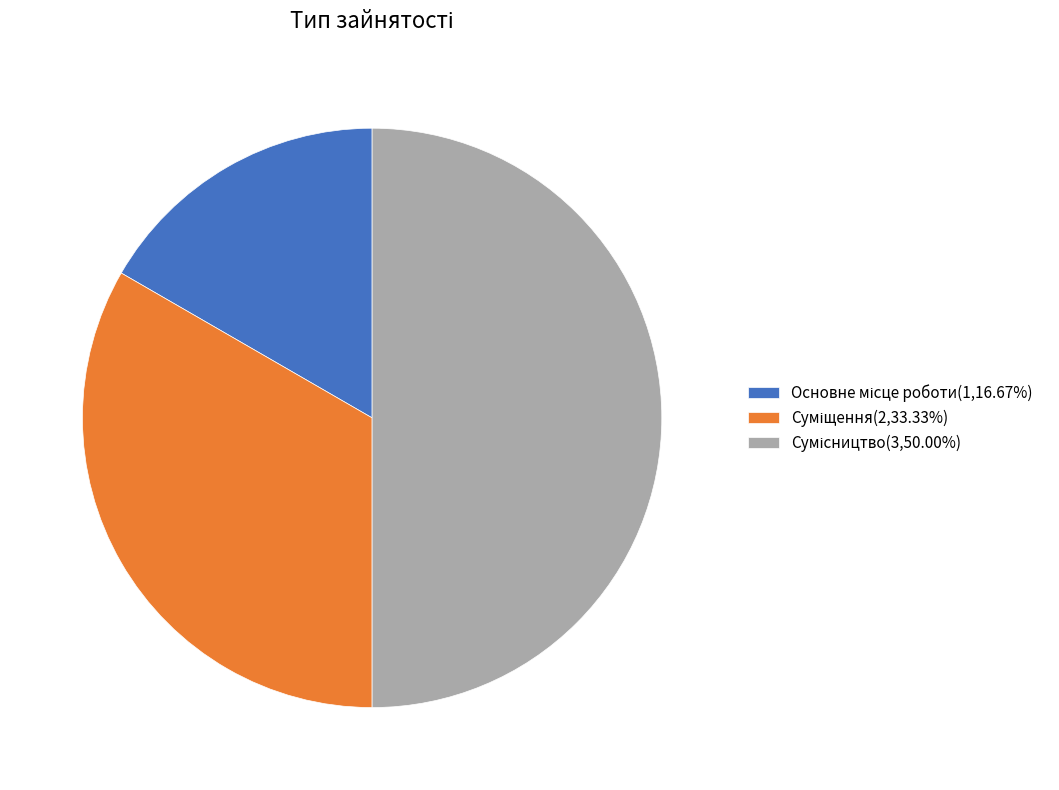

Do Суміщення and Основне місце роботи together represent more than half of the pie?

No